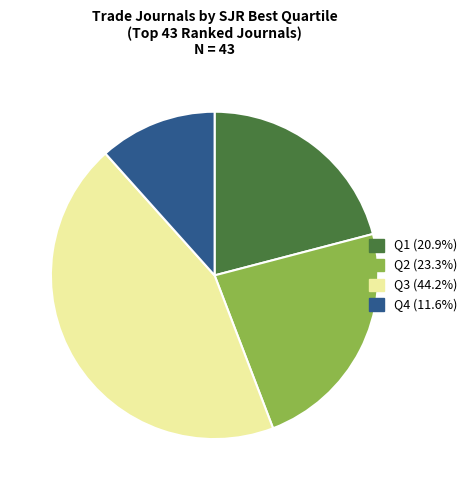

Is there a majority slice in this chart?

No